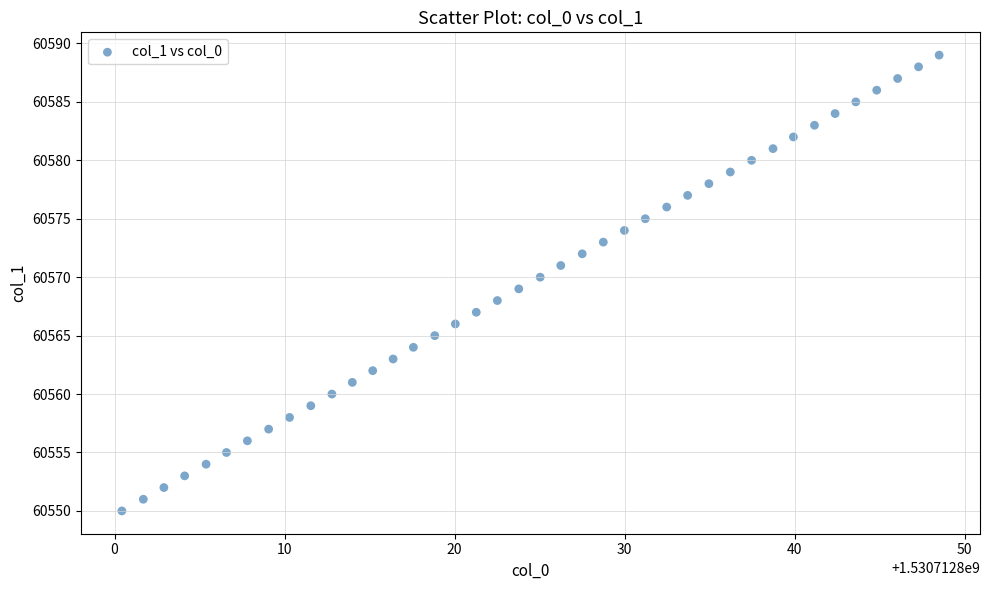

What is the range of Y values (max minus min)?

39